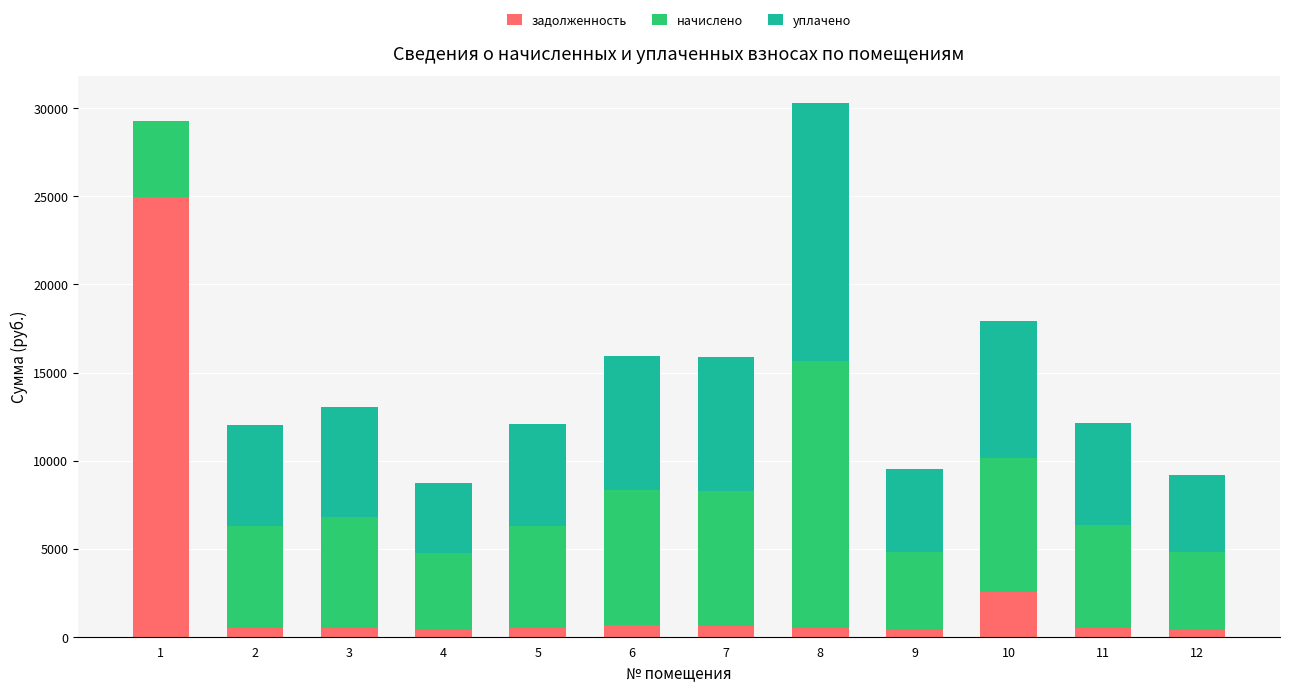

What is the total value across all series at 1?

29286.0